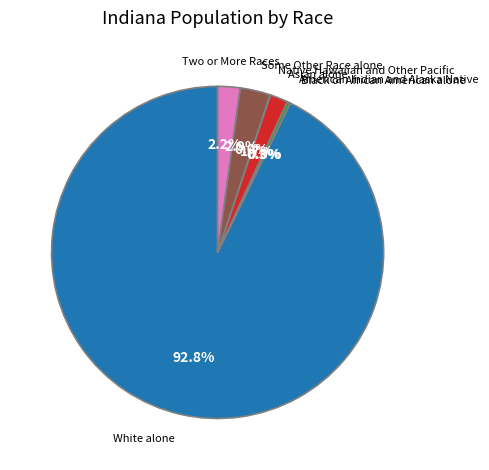

Is there a majority slice in this chart?

Yes